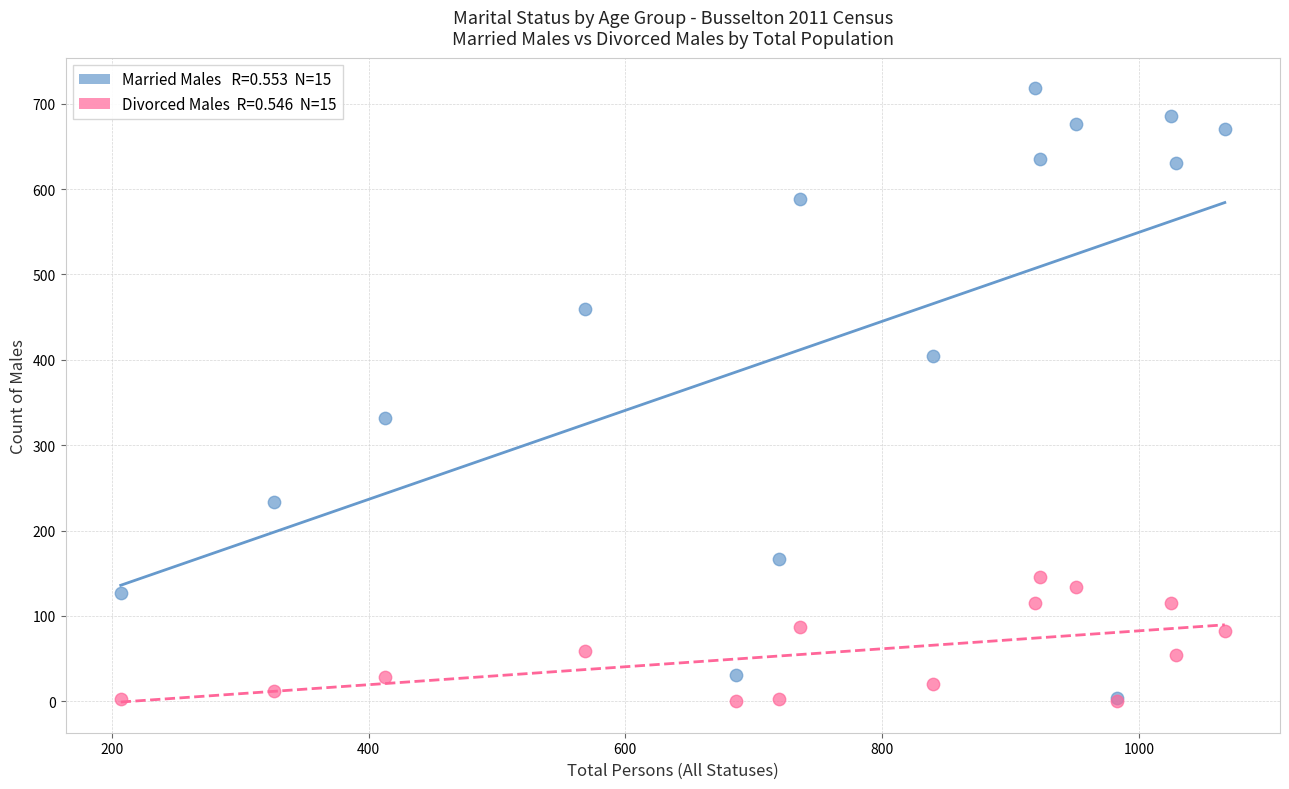

Across all series, what Y value is closest to 359?

332